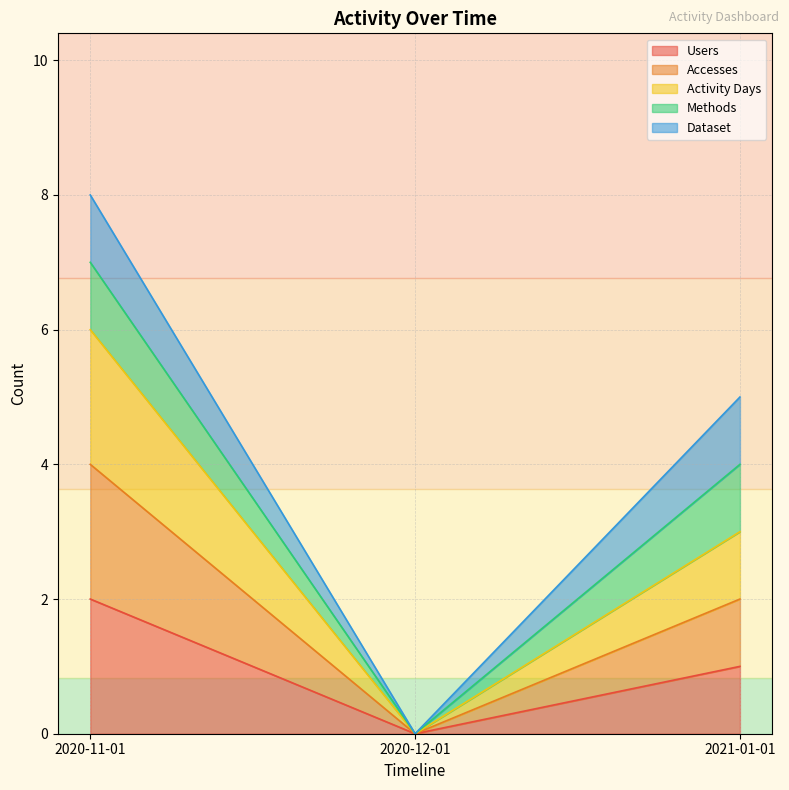

At which label is Accesses closest to 2?

2021-01-01